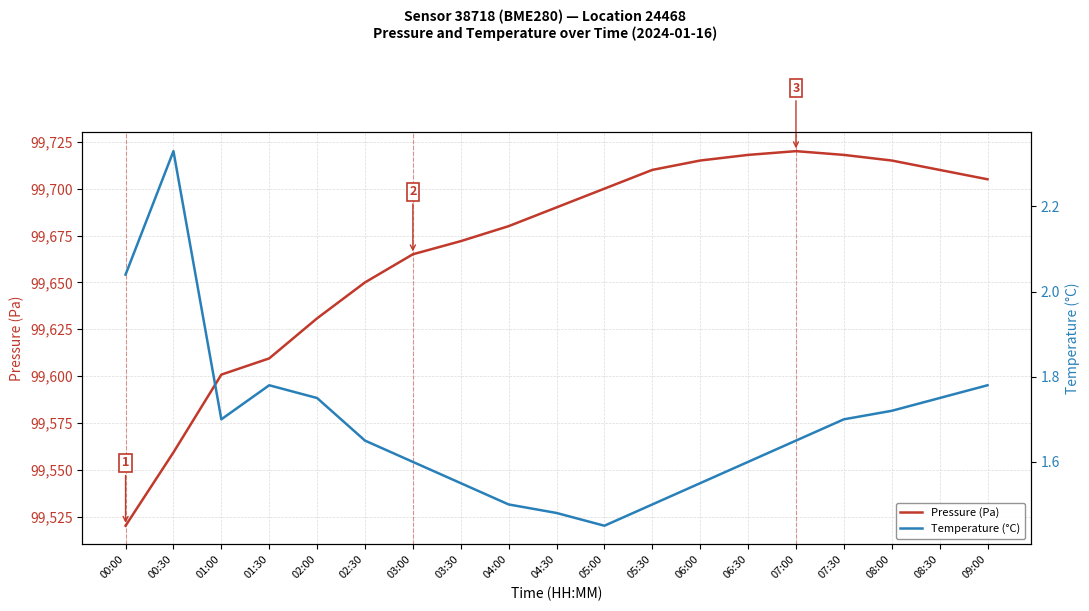

Rank the series by their maximum value, from highest to lowest.

Pressure (Pa), Temperature (°C)